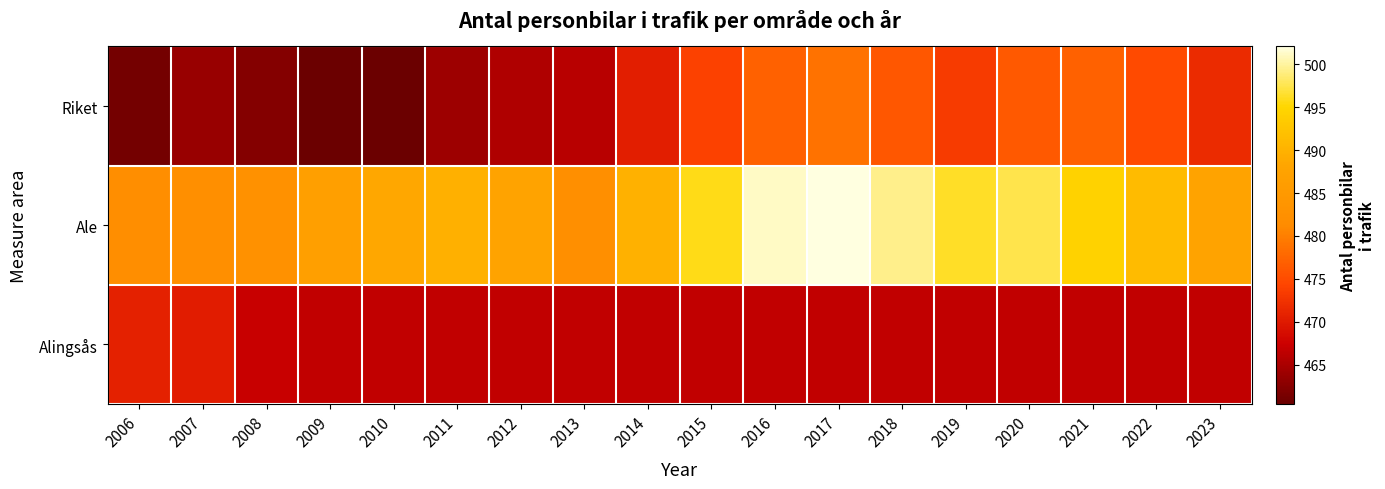

Between 2017 and 2020, which is larger?

2017